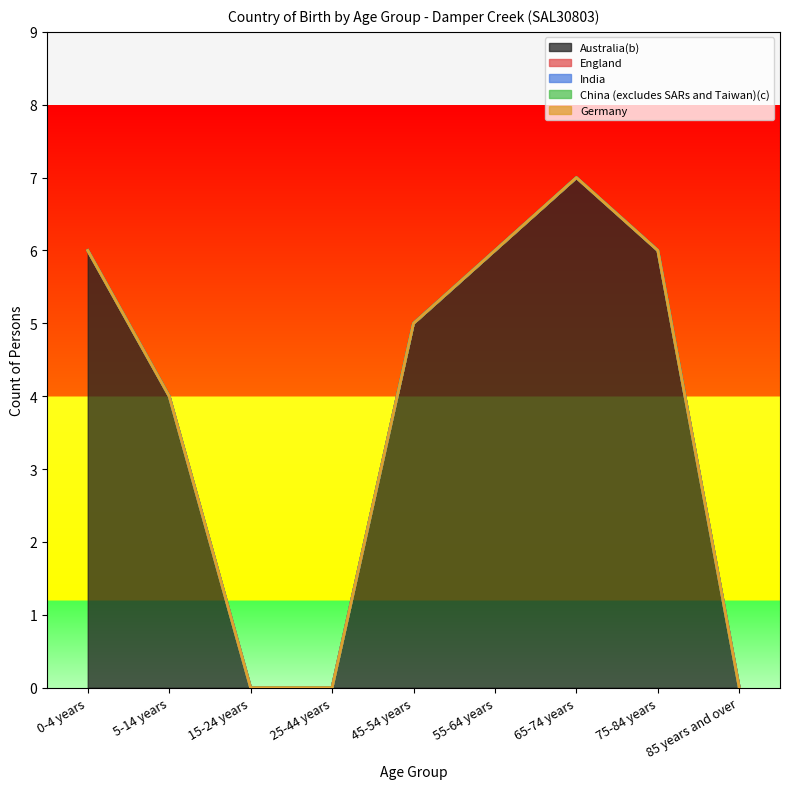

How many positive values does the Australia(b) series have?

6